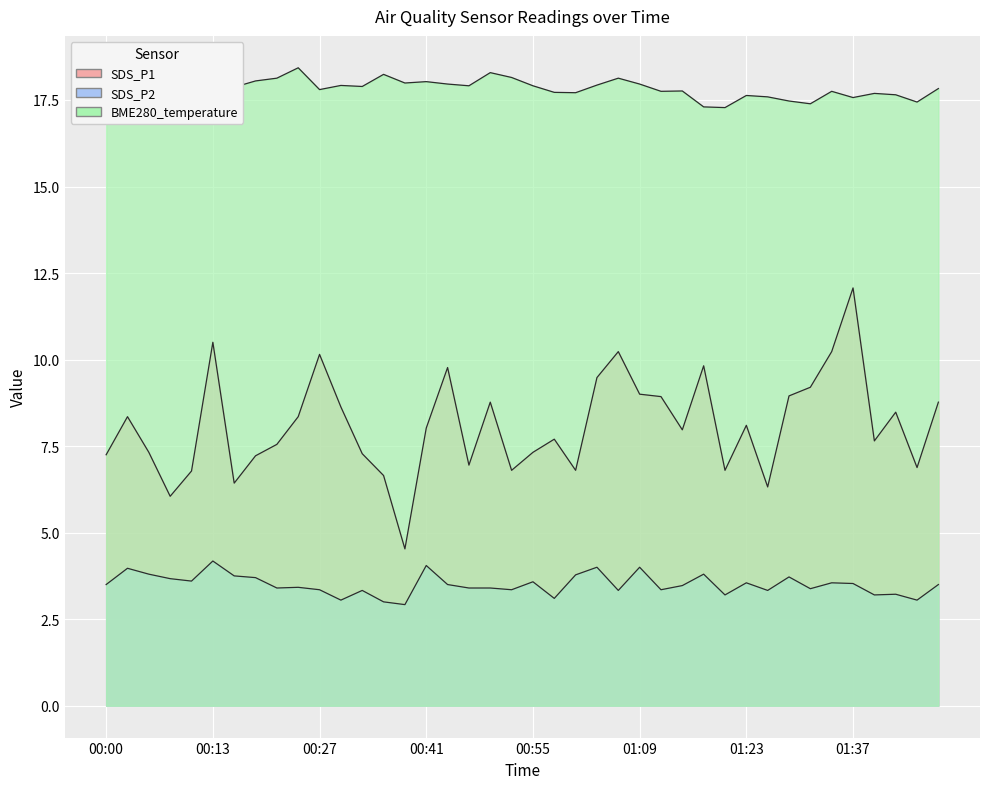

Which category has the highest value in the SDS_P1 series?

01:37